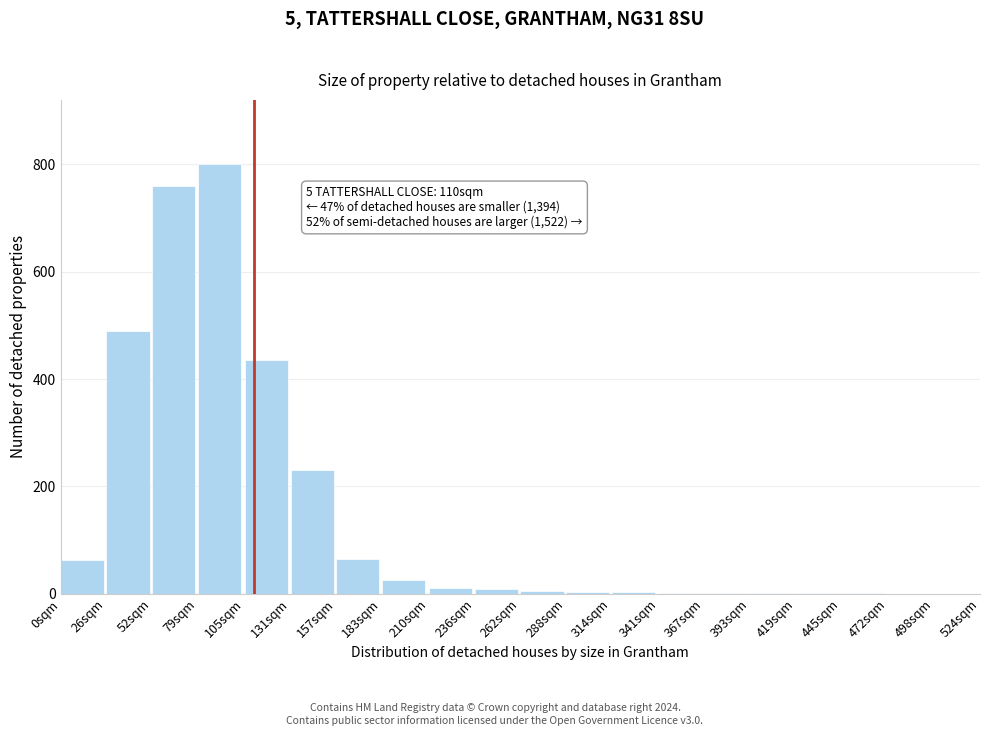

Is it true that the value at 472sqm is 390?

False